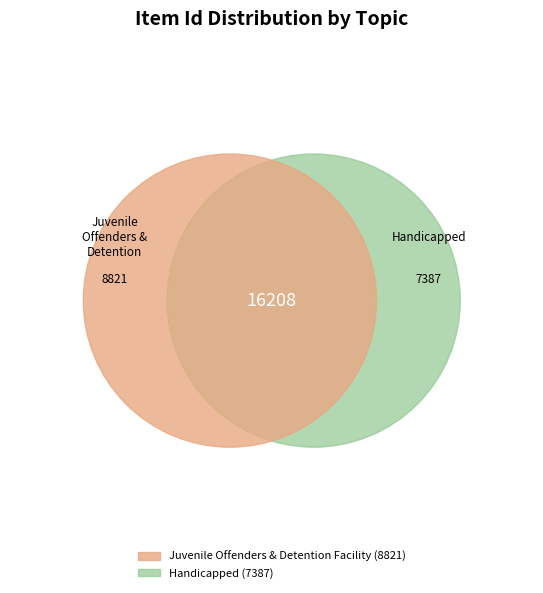

Rank the categories by value from lowest to highest.

Handicapped, Juvenile Offenders & Detention Facility